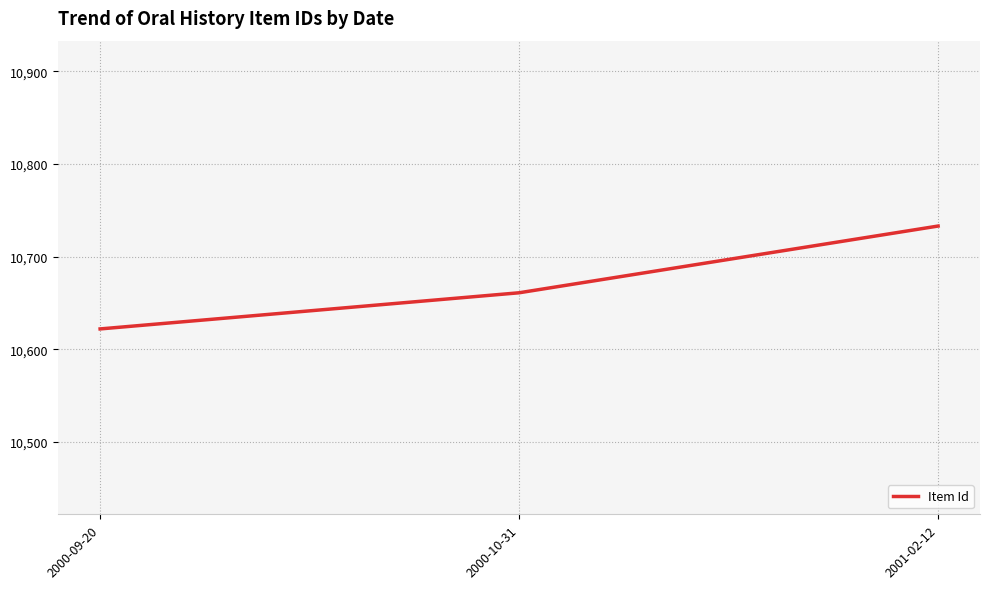

Reading right to left, what are all the values shown in this chart?

10733	10661	10622